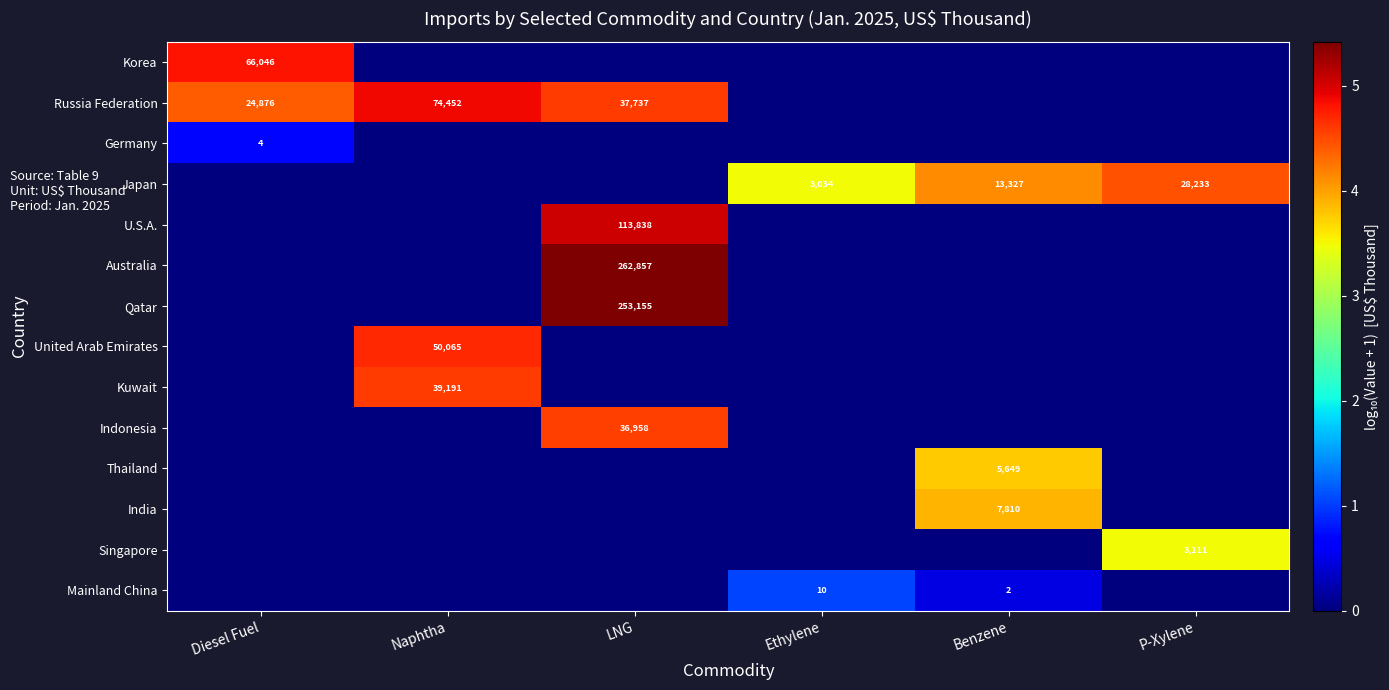

True or false: Russia Federation has a value of 64778 at LNG.

False